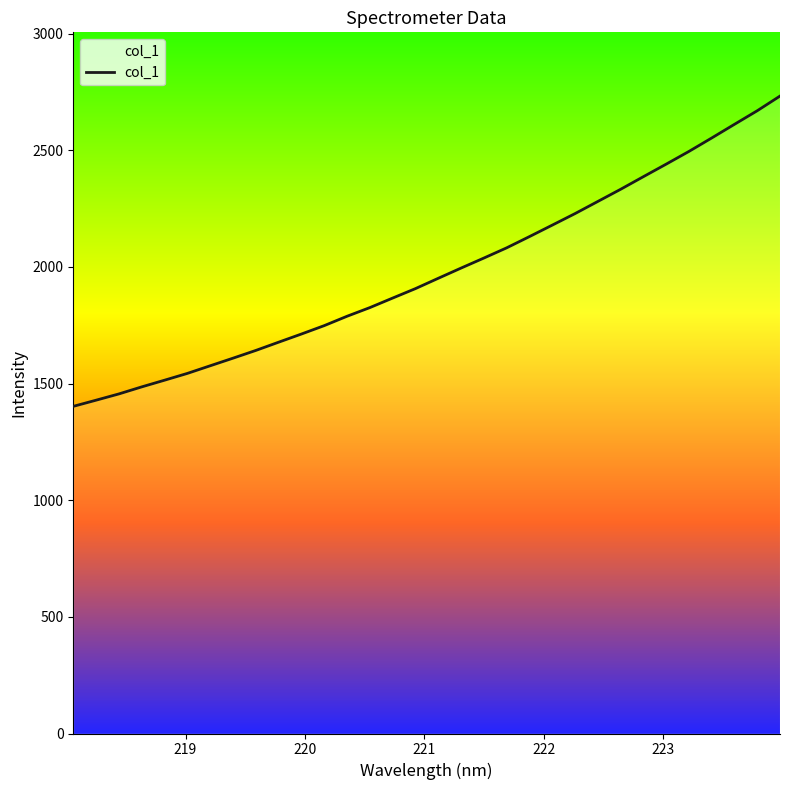

What is the greatest value displayed?

2732.8